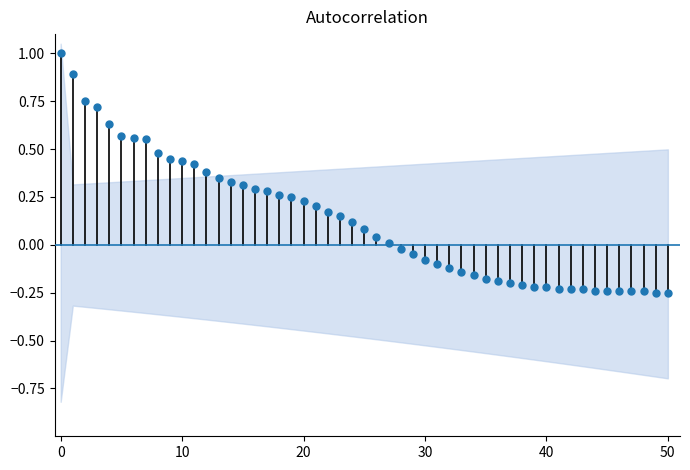

True or false: the data shows 2 at 10.

False